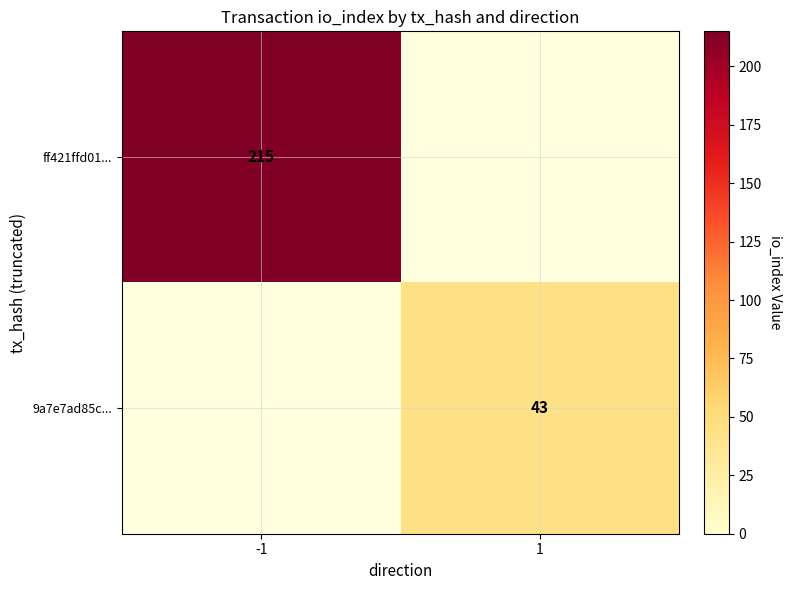

Is it true that 9a7e7ad85c... equals 43 at 1?

True